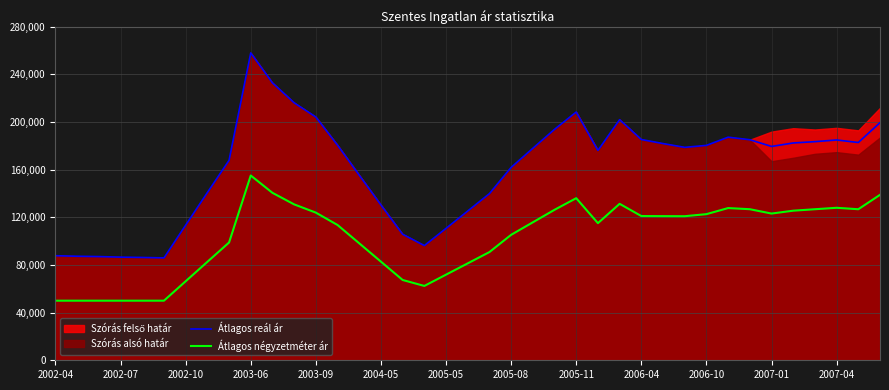

True or false: Átlagos négyzetméter ár and Átlagos reál ár intersect in this chart.

False